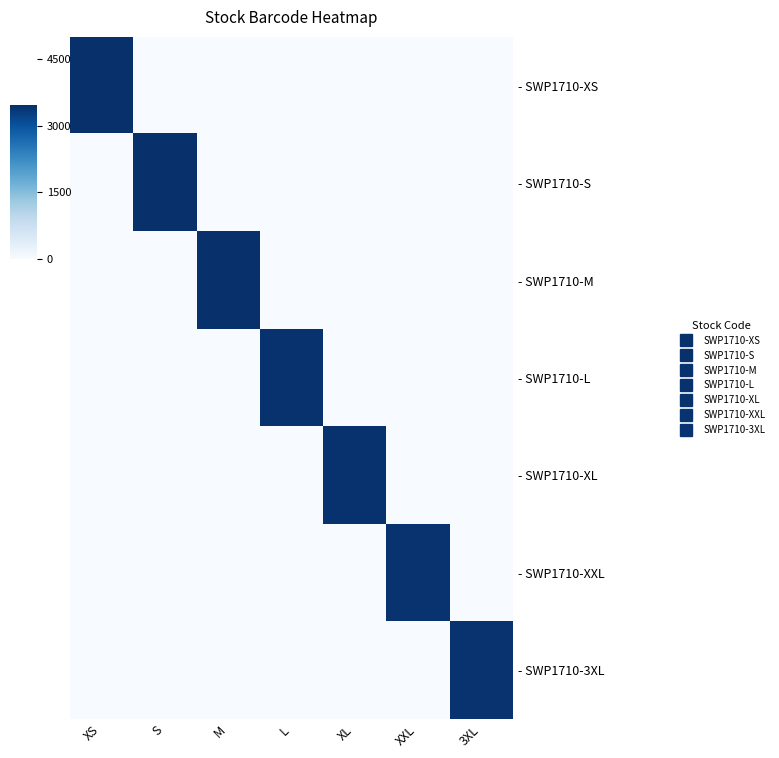

Rank the series by their maximum value, from highest to lowest.

- SWP1710-XS, - SWP1710-S, - SWP1710-M, - SWP1710-L, - SWP1710-XL, - SWP1710-XXL, - SWP1710-3XL